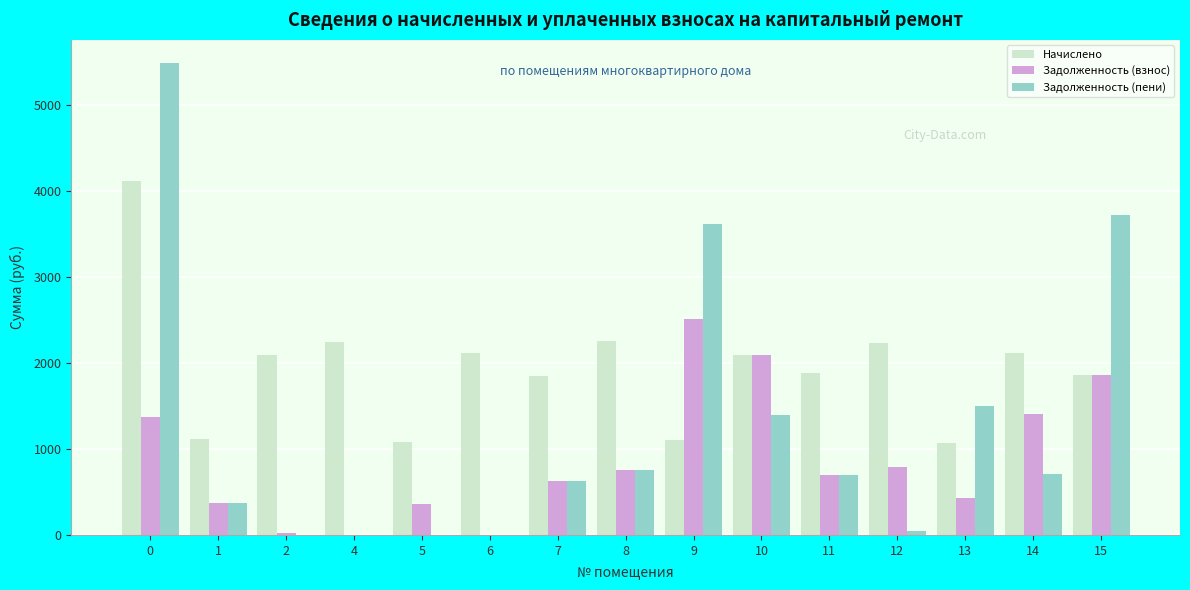

Is it true that Задолженность (взнос) equals -1118.9 at 6?

False